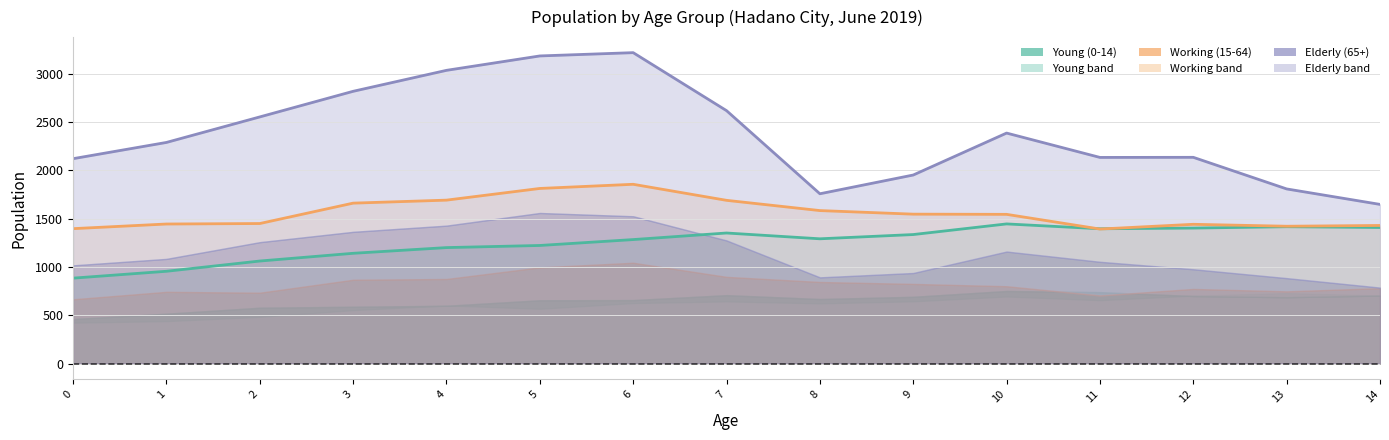

What is the difference between the maximum and second lowest values in the Working (15-64) Total series?

459